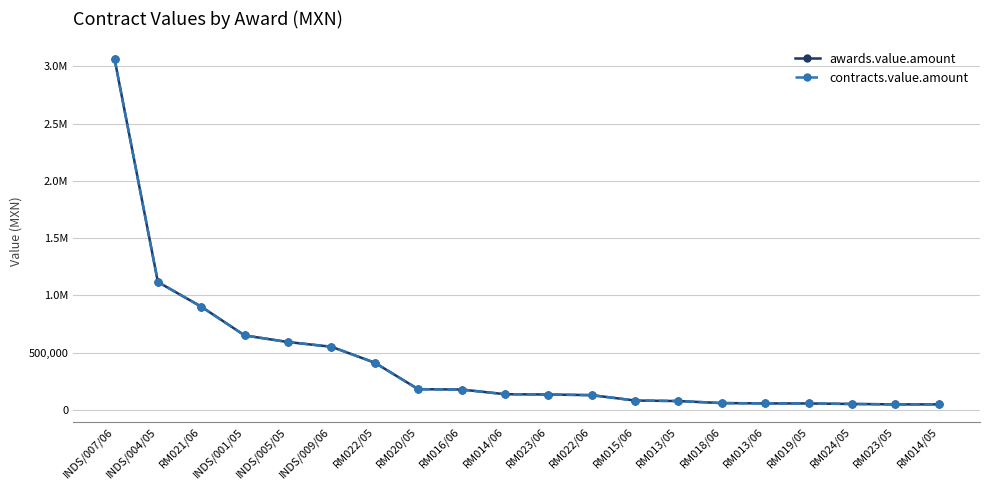

Which series has the largest total across all categories?

awards.value.amount